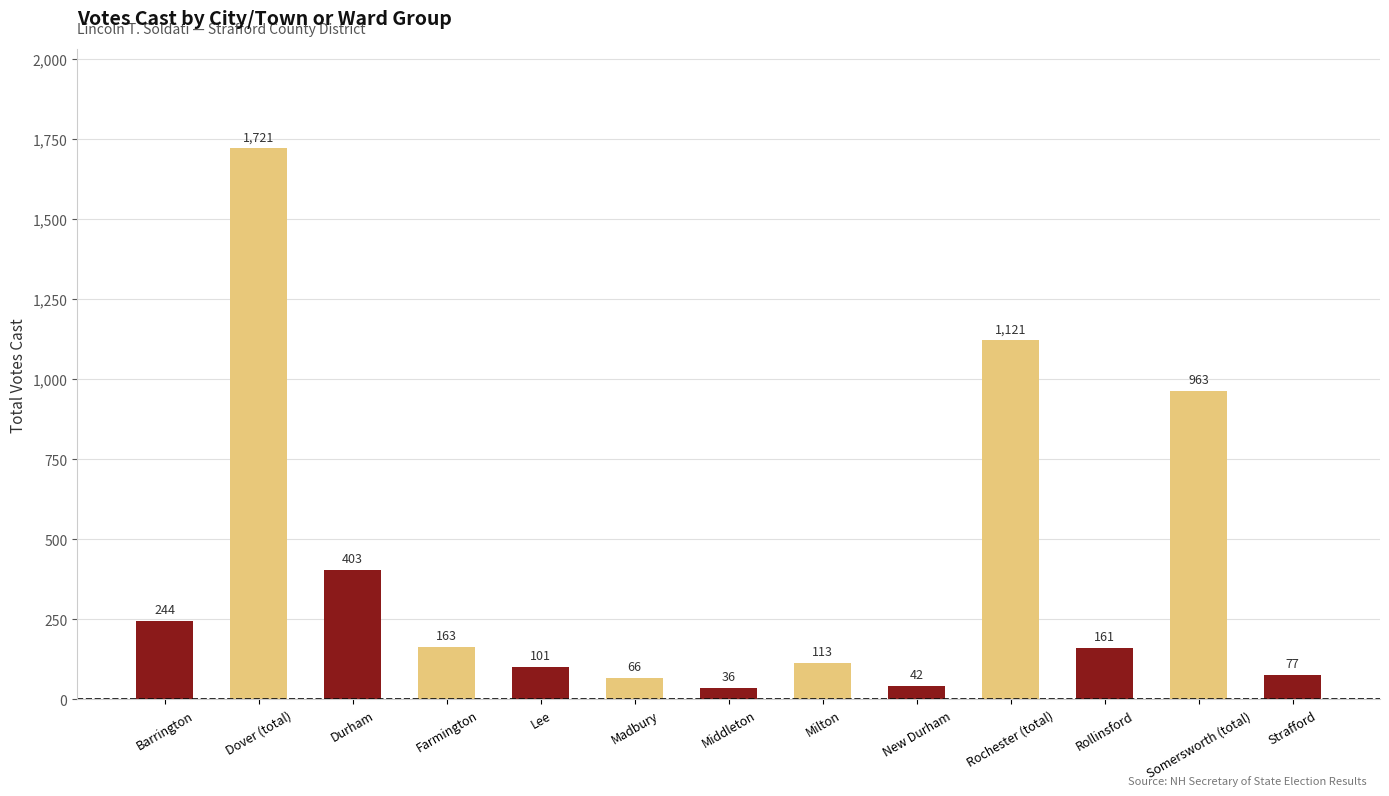

What is the value of the 2nd bar from the left?

1721